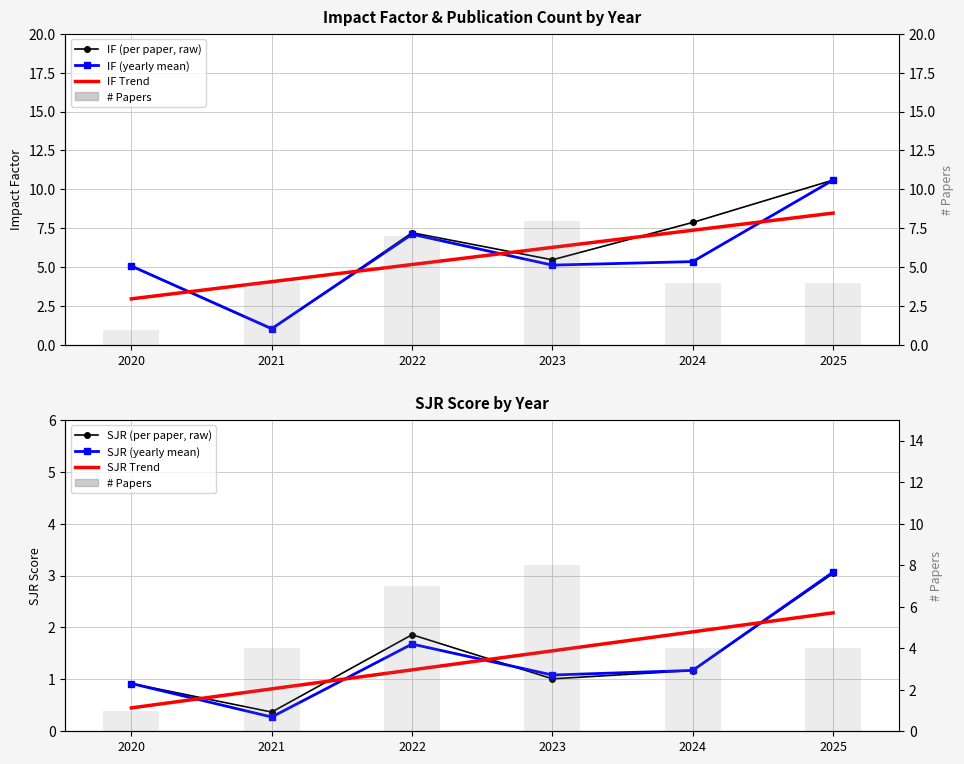

Rank the series by their maximum value, from highest to lowest.

IF, SJR